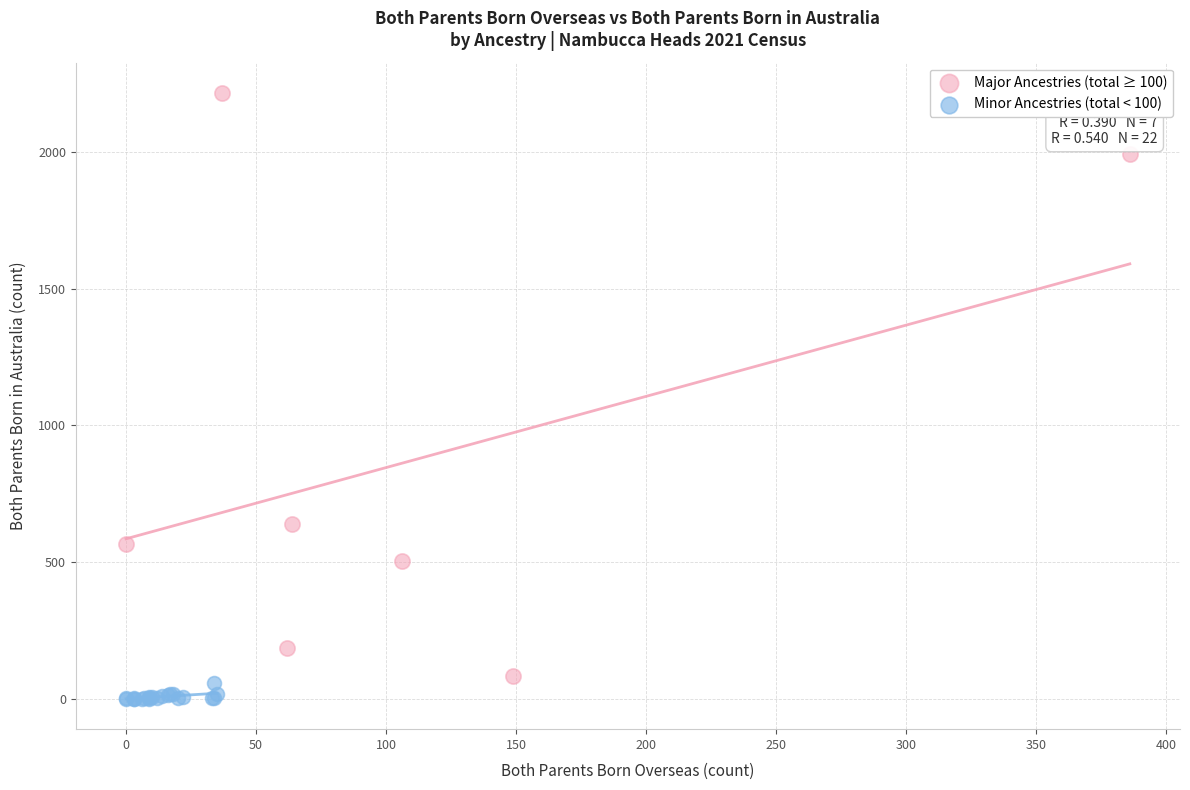

Which series reaches the minimum Y coordinate?

Minor Ancestries (total < 100)